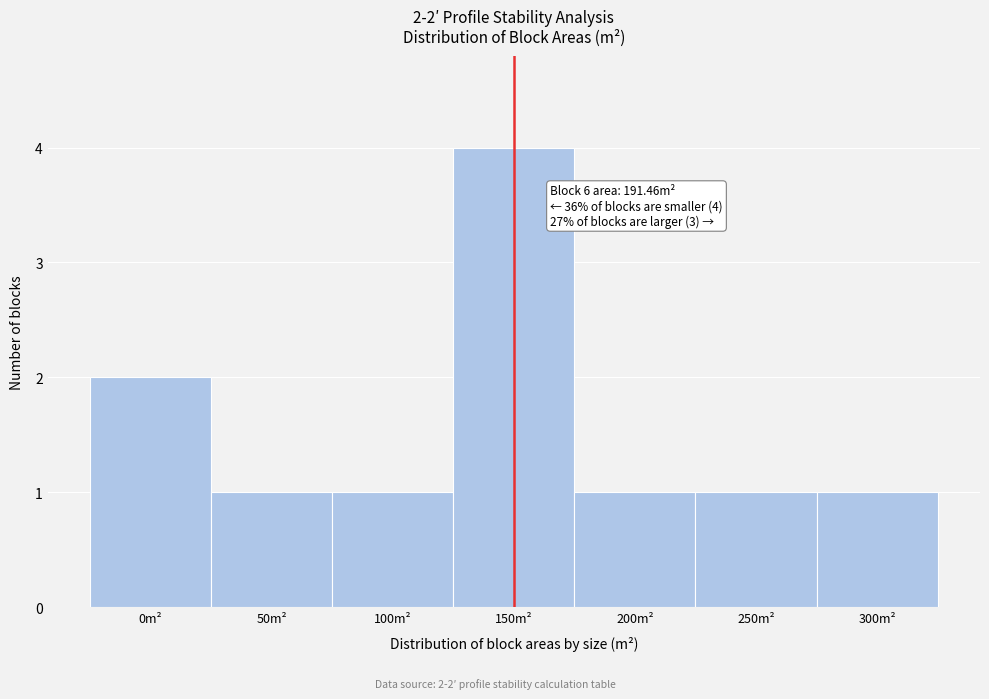

Reading right to left, list all the values displayed in this chart.

1	1	1	4	1	1	2